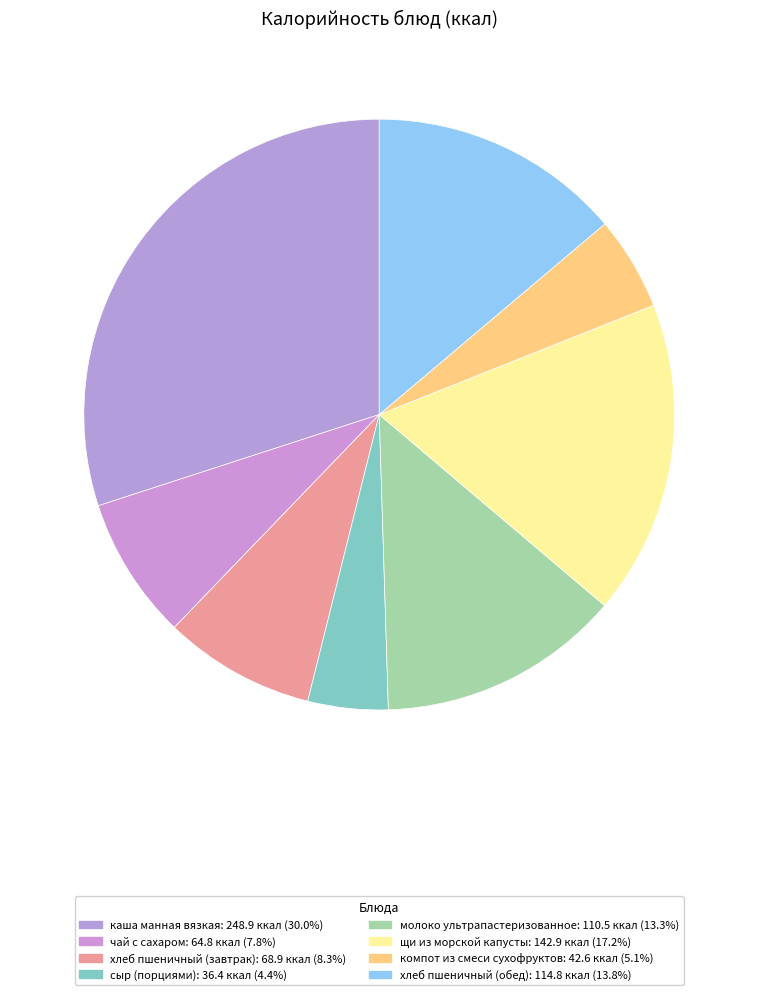

True or false: молоко ультрапастеризованное accounts for 13% of the total.

True